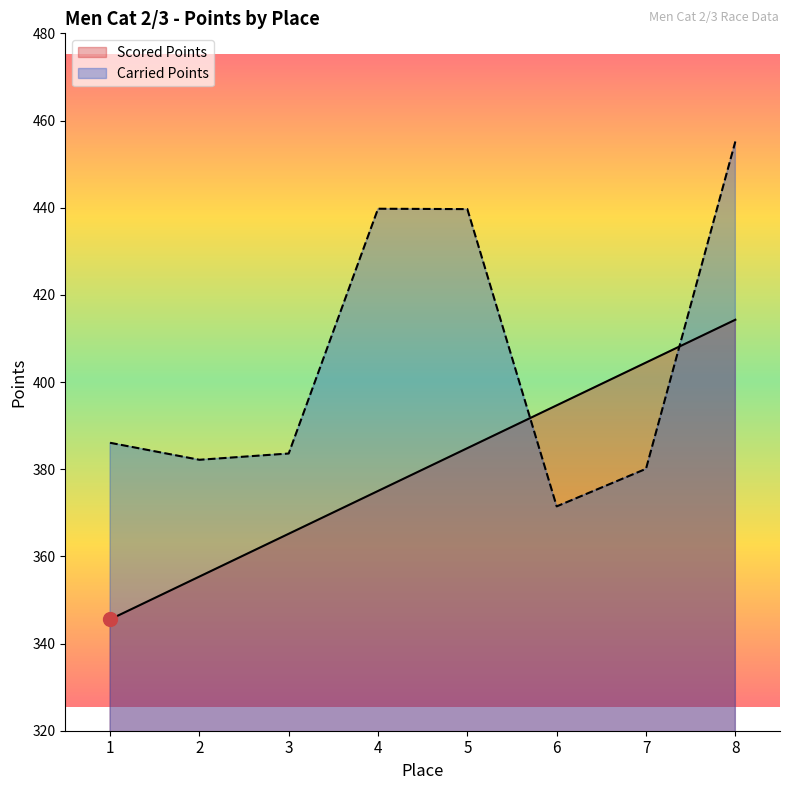

Reading left to right, what are all the values shown in this chart?

Scored Points: 1=345.5	2=355.4	3=365.2	4=375.0	5=384.8	6=394.7	7=404.5	8=414.3
Carried Points: 1=386.1	2=382.2	3=383.6	4=439.8	5=439.7	6=371.5	7=380.1	8=455.2